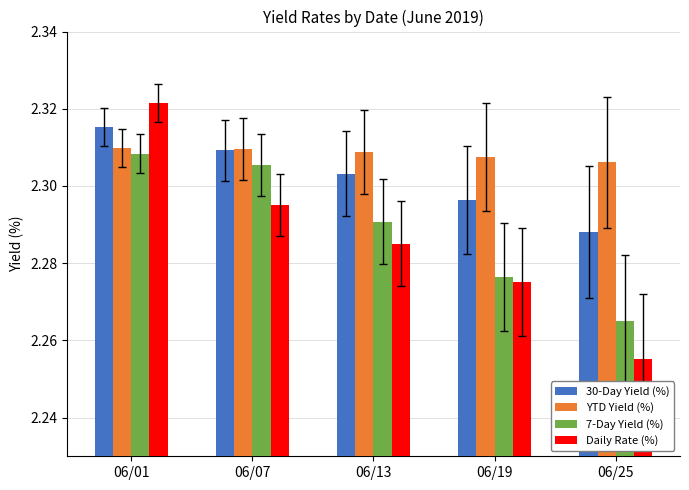

Are the bars horizontal?

No